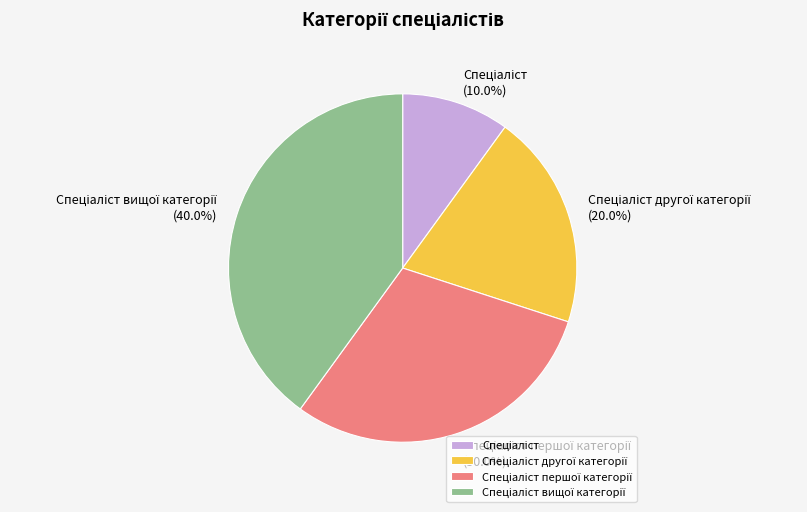

Is there a majority slice in this chart?

No